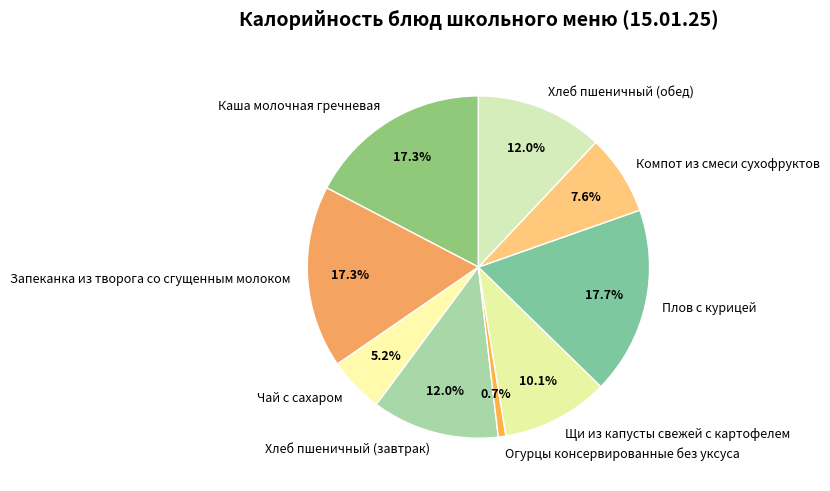

True or false: Запеканка из творога со сгущенным молоком accounts for 32% of the total.

False